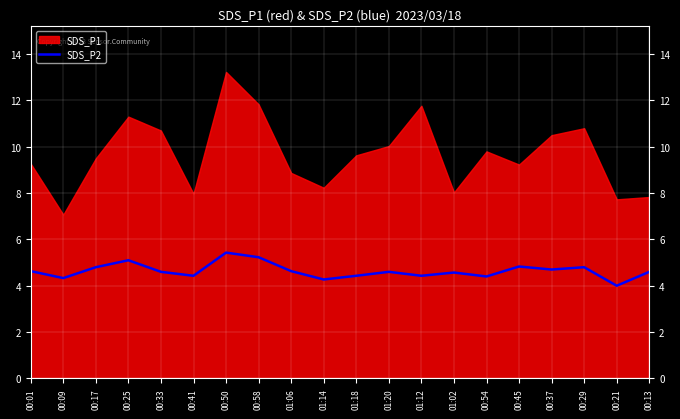

What is the highest value of the SDS_P2 series?

5.4